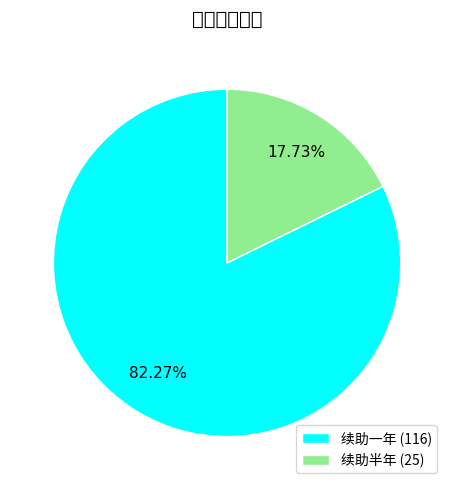

Is the sum of 续助半年 and 续助一年 greater than half?

Yes